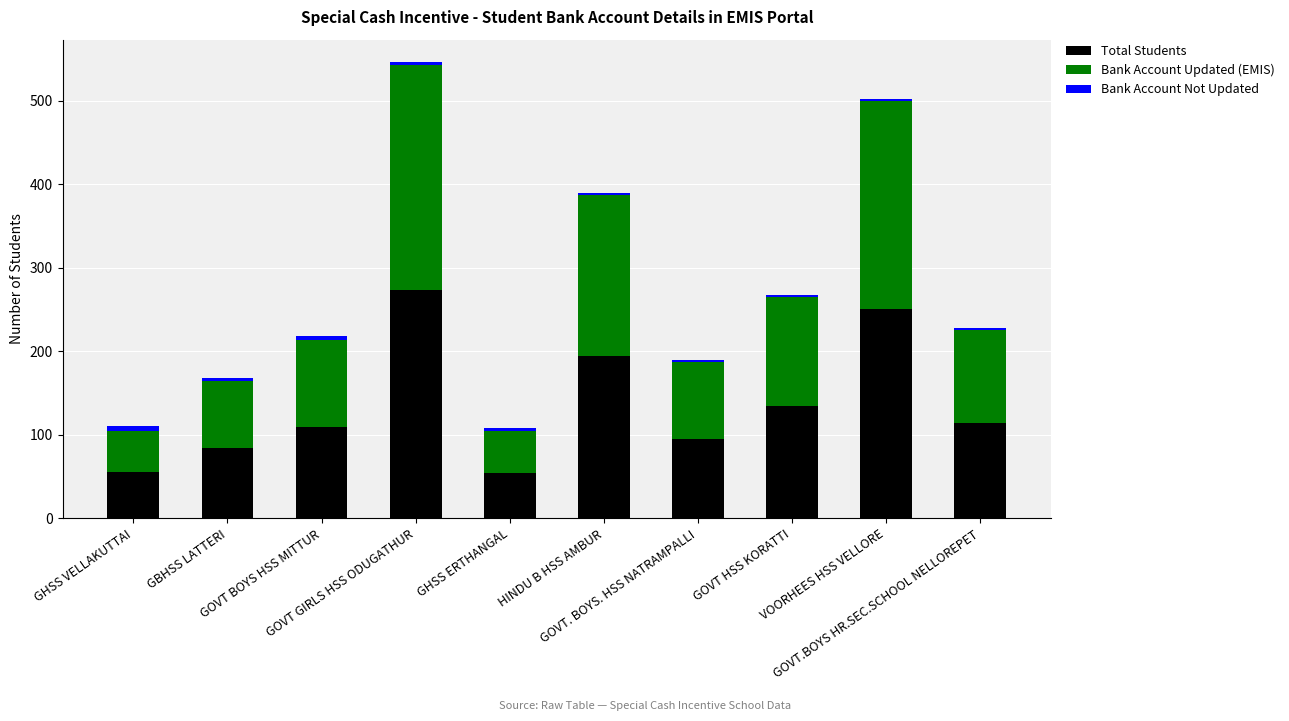

What is the total value across all series at GOVT GIRLS HSS ODUGATHUR?

546